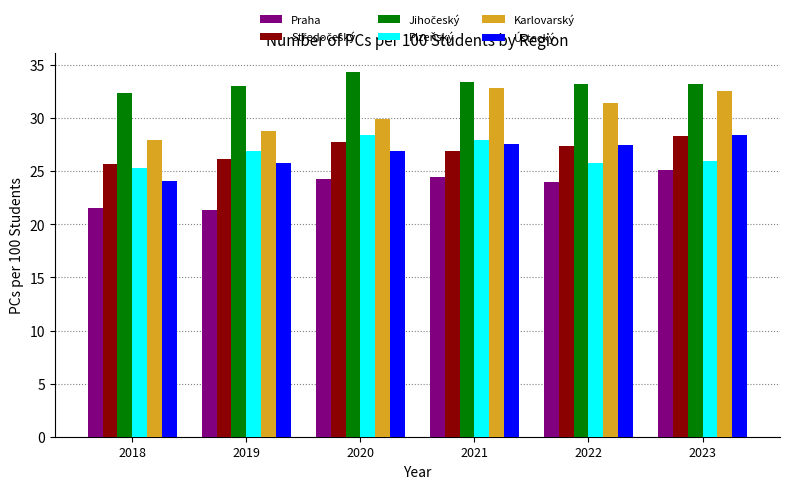

What is the lowest value of the Plzeňský series?

25.3